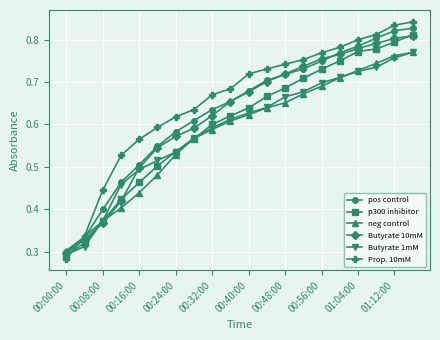

Which series has the largest range (max minus min)?

Prop. 10mM